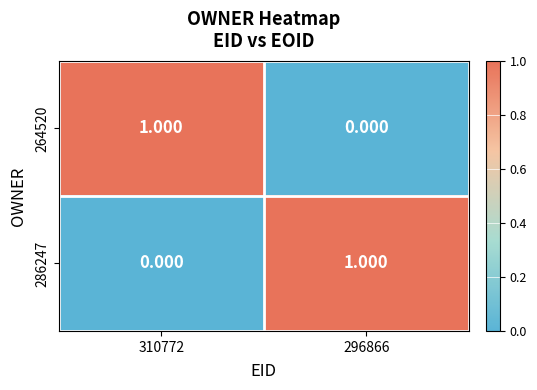

How many series are shown in this chart?

2